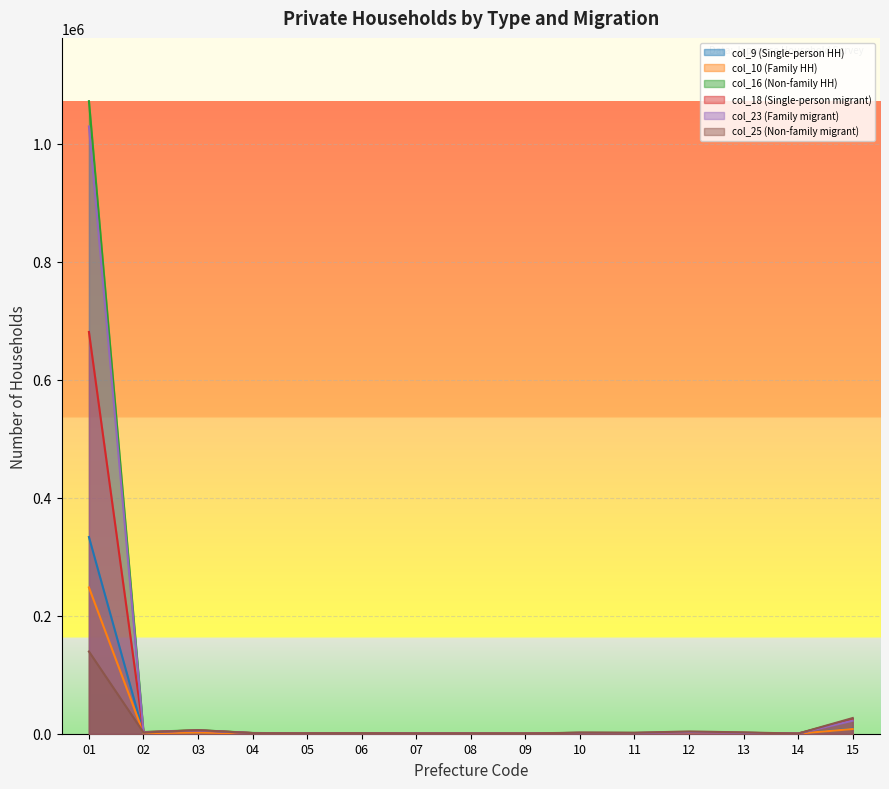

At which category does col_10 (Family HH) reach its first local valley?

02